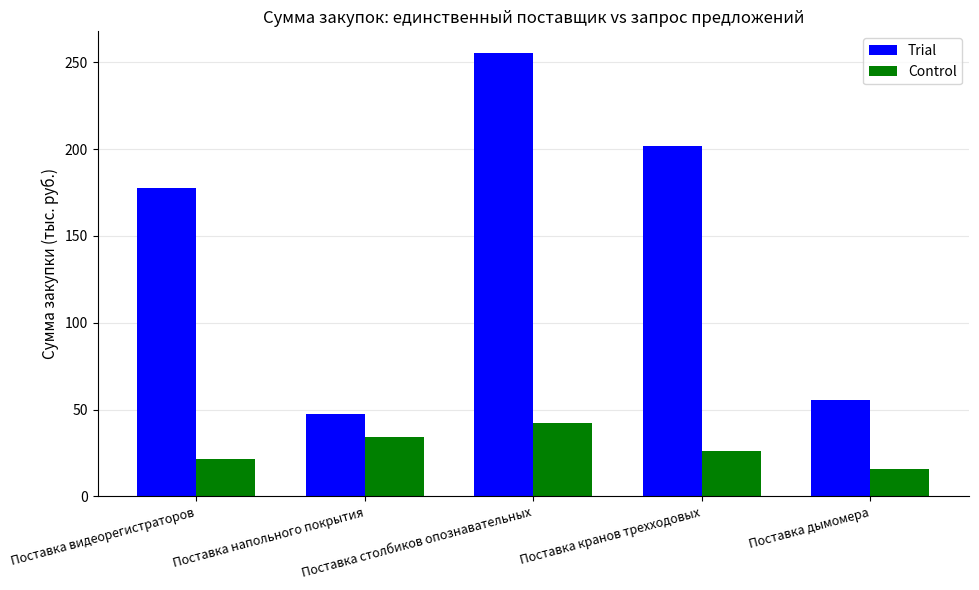

Between Поставка столбиков опознавательных and Поставка кранов трехходовых, which series saw the biggest shift?

Trial